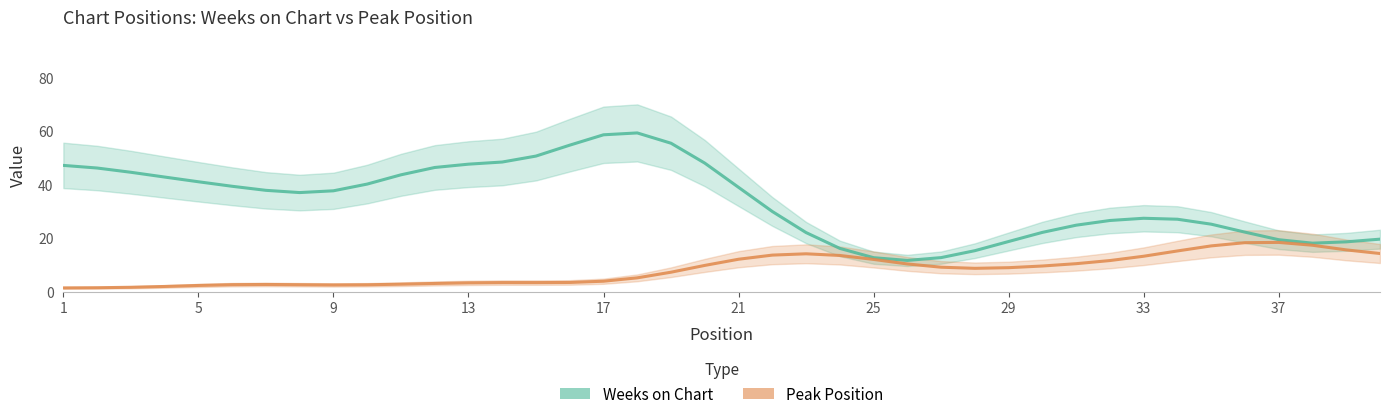

True or false: Peak Position and Weeks on Chart cross at least once.

False